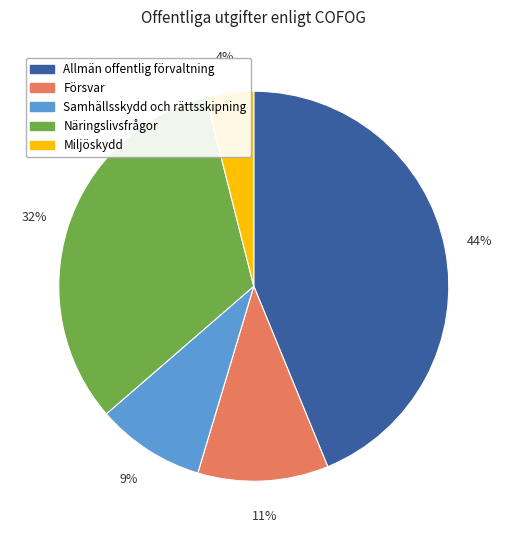

To the nearest percent, what is the average slice percentage?

20%